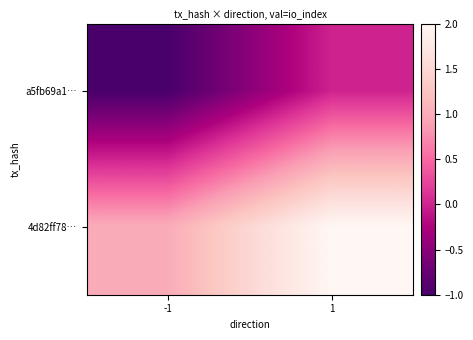

Which series has the largest total across all categories?

4d82ff78…